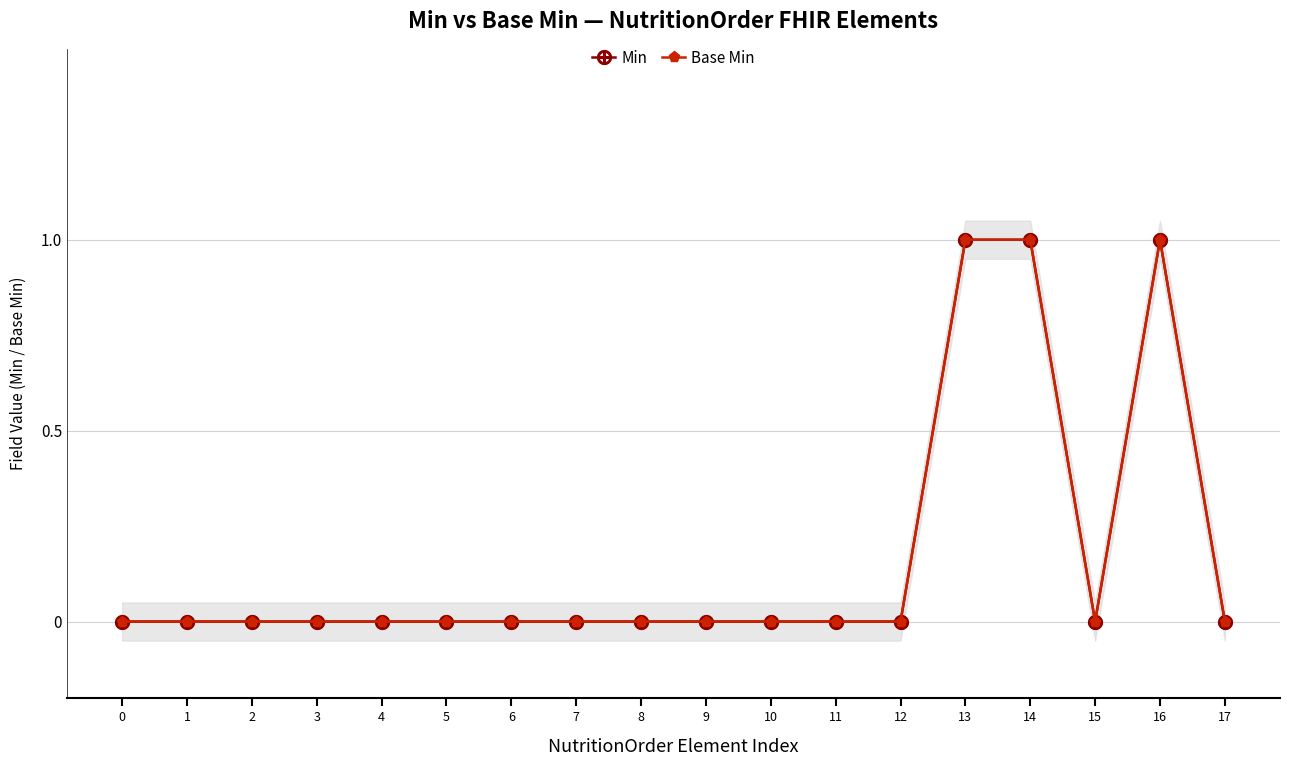

True or false: Base Min and Min intersect in this chart.

False